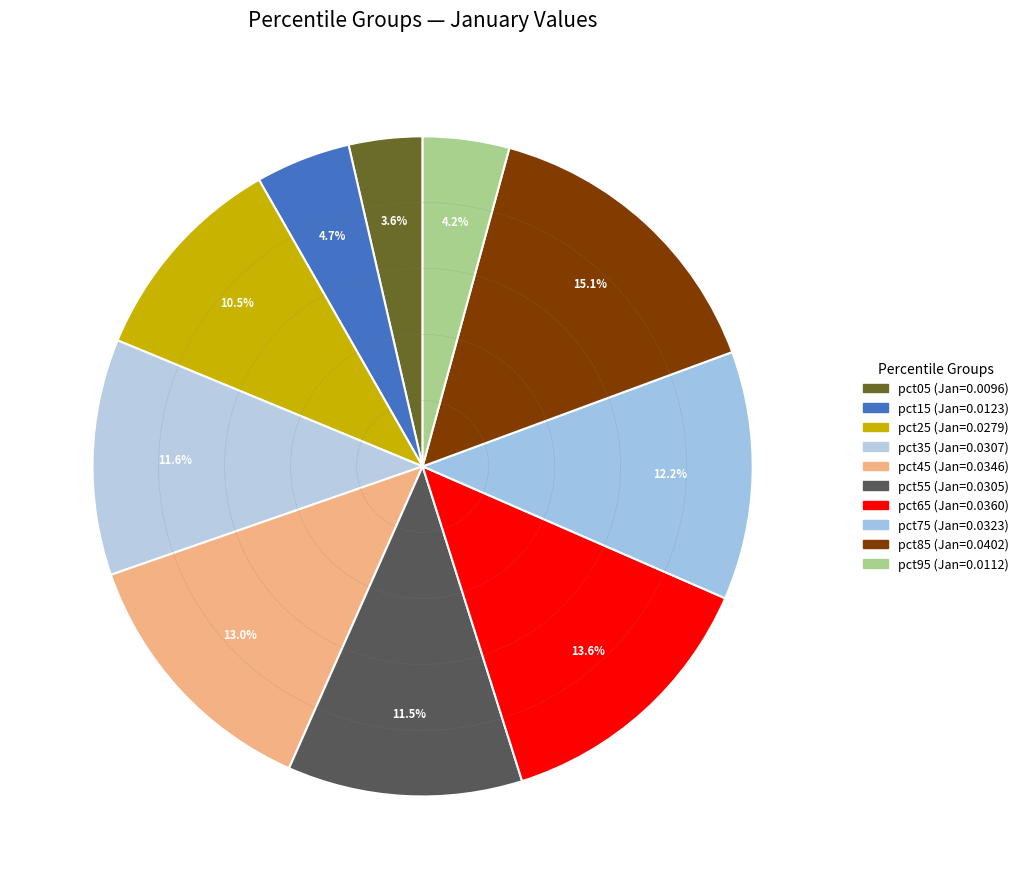

To the nearest percent, what is the combined percentage of pct45 and pct05?

17%